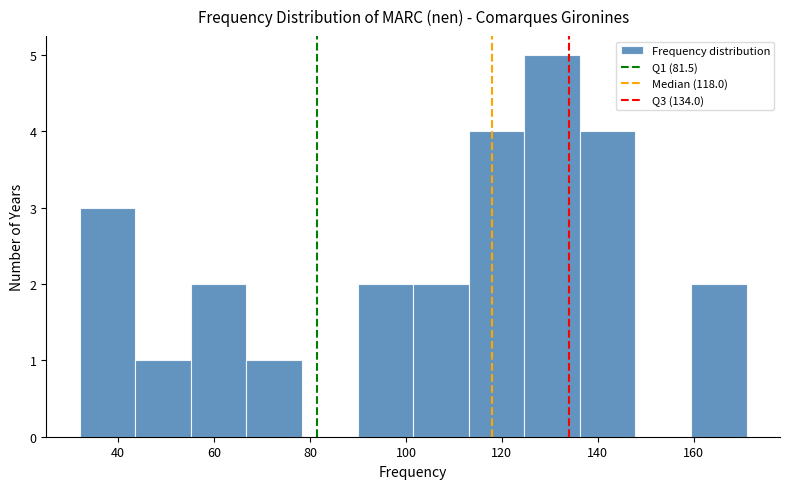

Reading left to right, transcribe this chart: for each bar, give the range it covers on the x-axis and its height. Neither the bar edges nor the heights are printed on the chart, so give them approximately, as read against the axes.

32 to 44: 3
44 to 56: 1
56 to 66: 2
66 to 78: 1
78 to 90: 0
90 to 102: 2
102 to 114: 2
114 to 124: 4
124 to 136: 5
136 to 148: 4
148 to 160: 0
160 to 172: 2